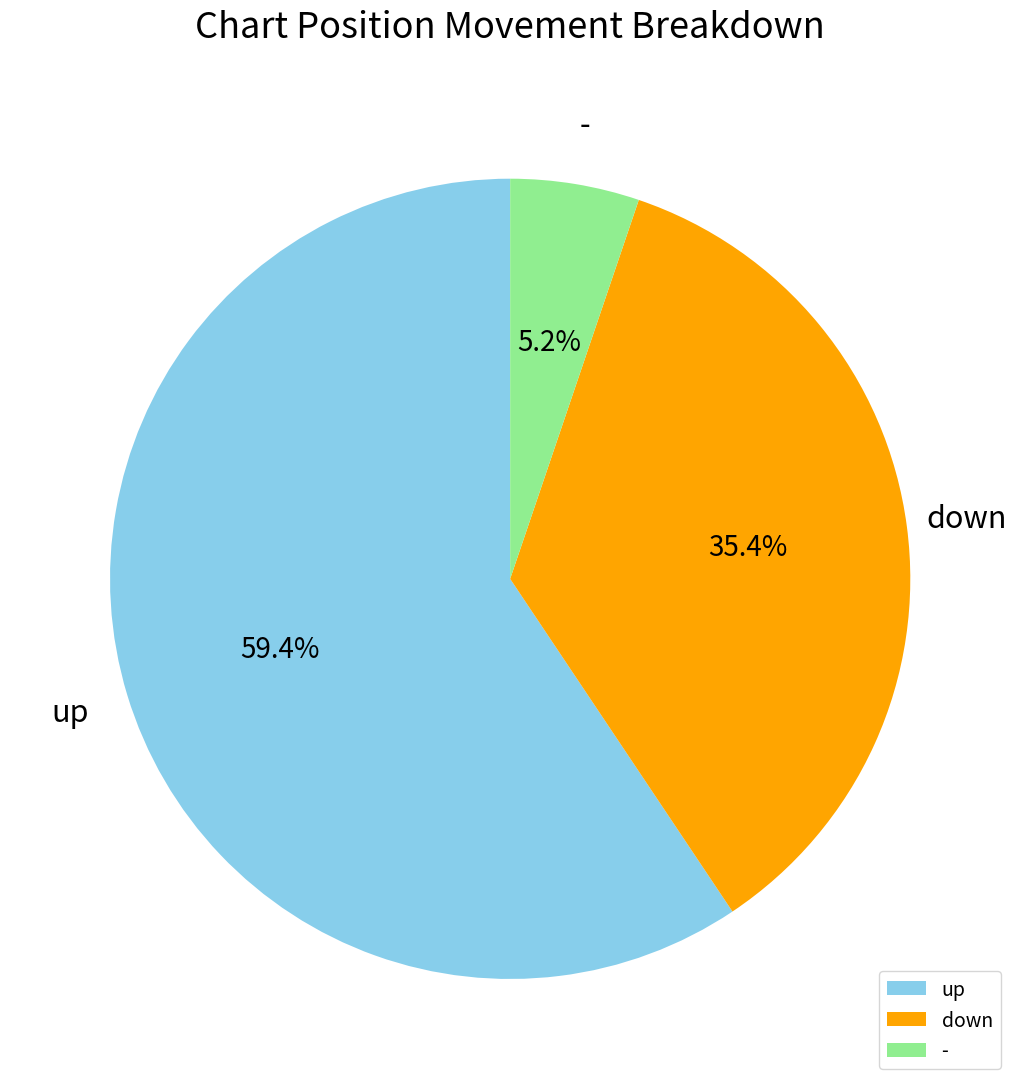

What is the total percentage of up and down?

94.8%